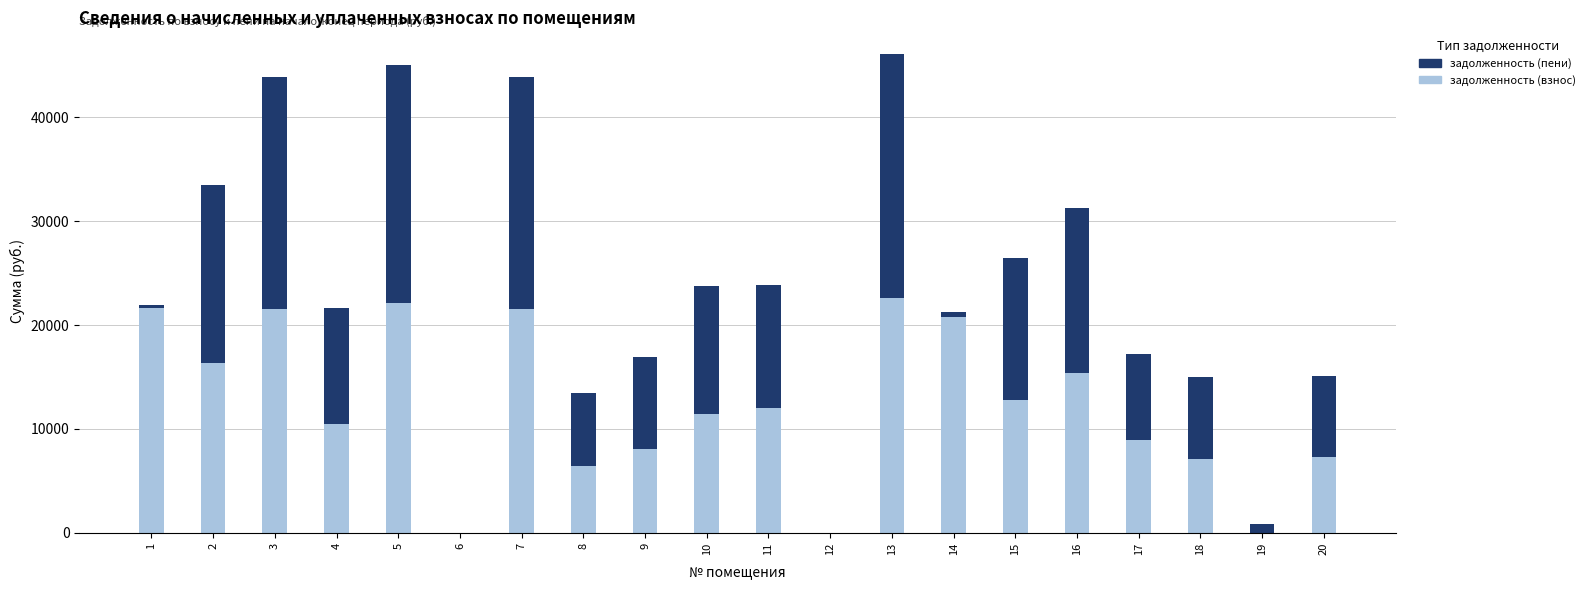

What is the sum of all задолженность (взнос) values?

246325.0